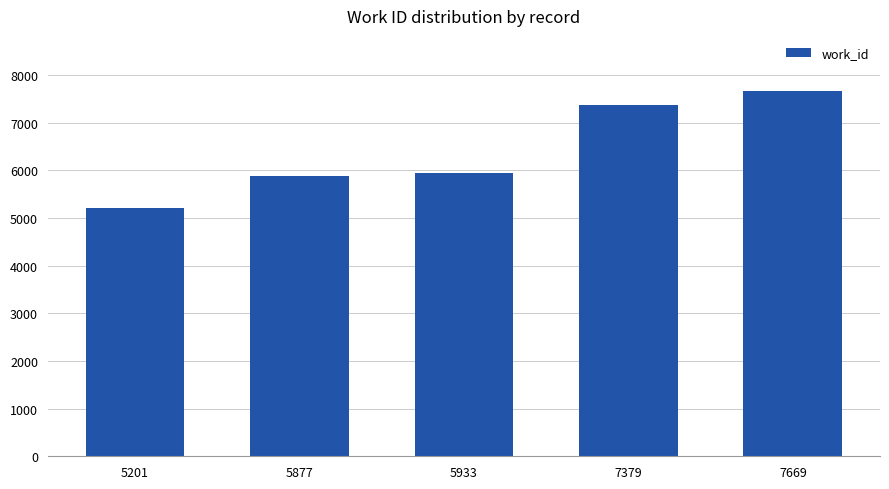

Which has a higher value, 5877 or 7379?

7379